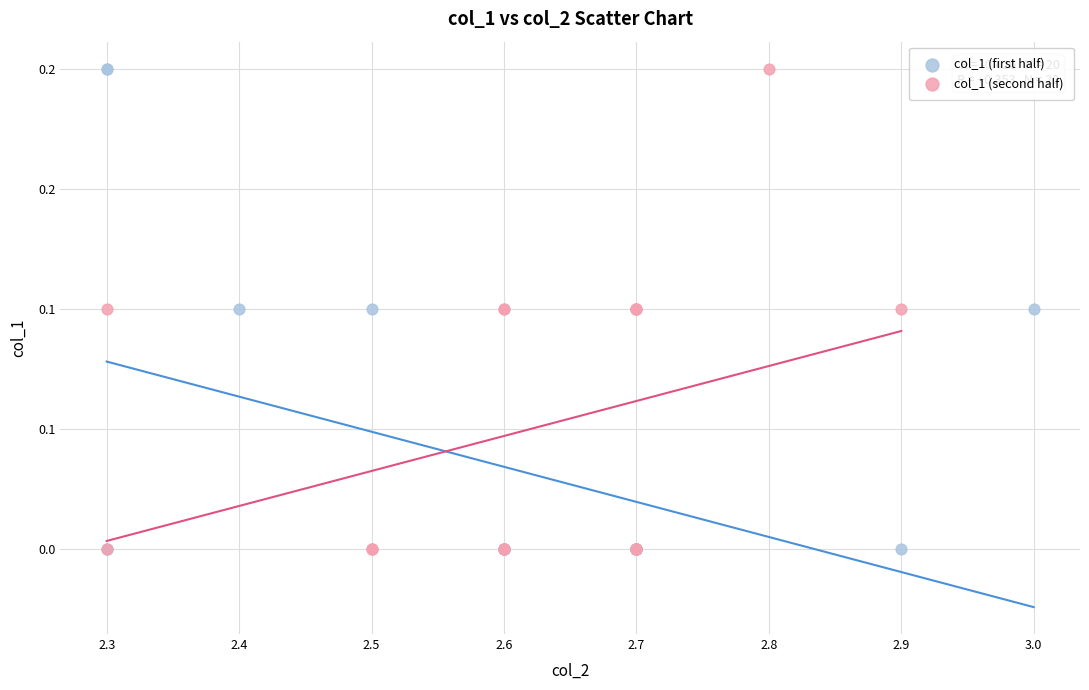

What are all the series names shown in the legend?

col_1 (first half), col_1 (second half)